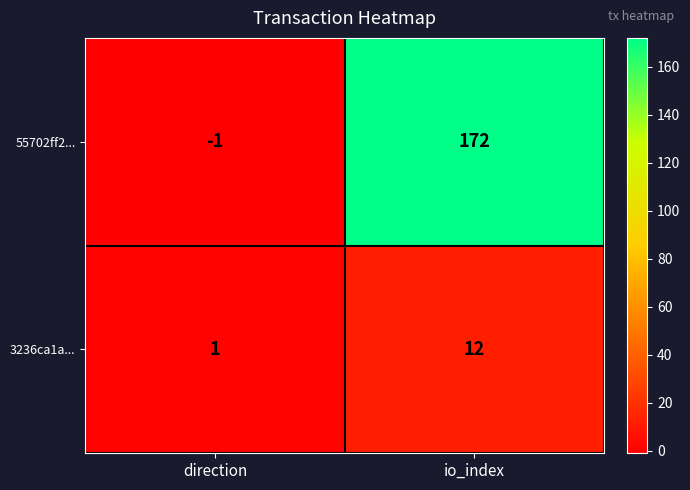

What is the sum of all 3236ca1a... values?

13